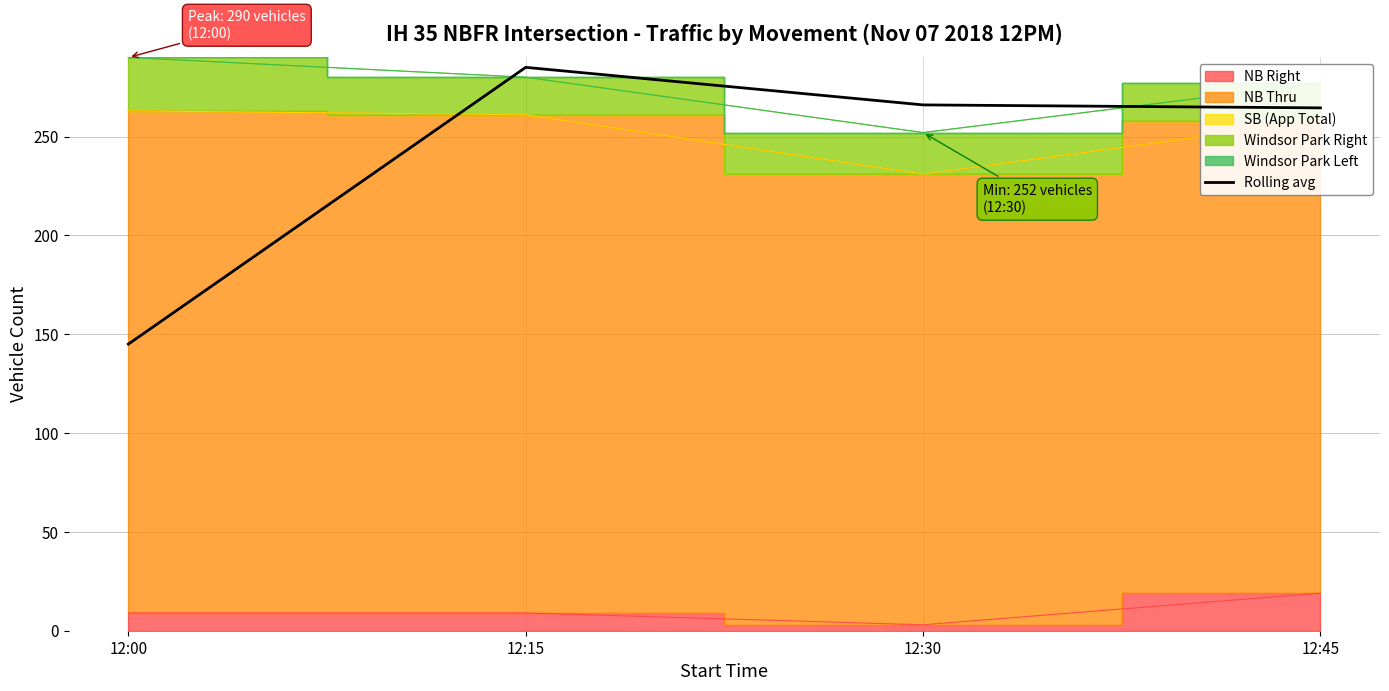

What is the minimum value shown in the chart?

145.0